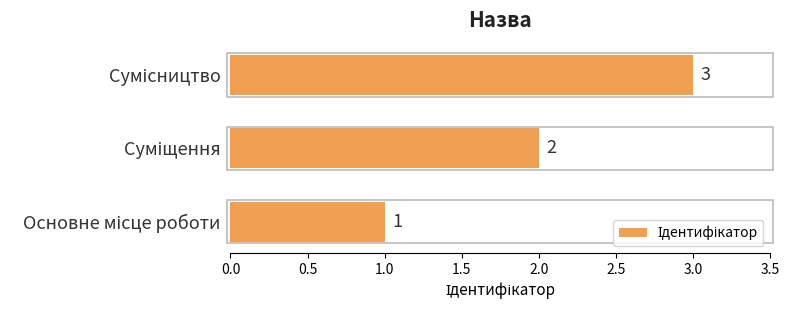

What is the greatest value displayed?

3